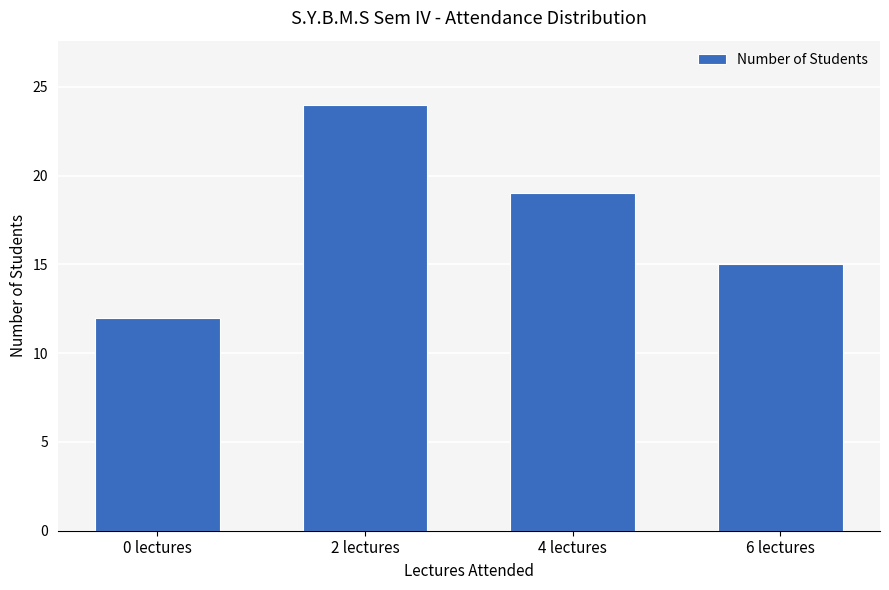

Which has a higher value, 0 lectures or 2 lectures?

2 lectures